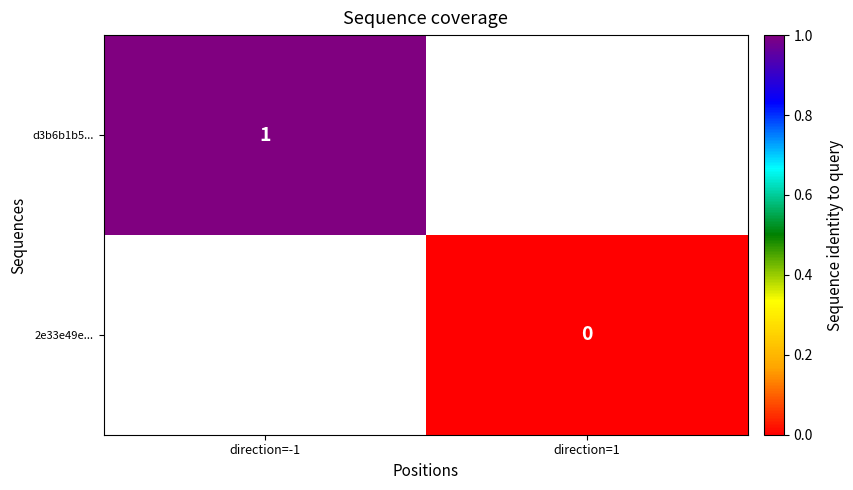

Is the value of d3b6b1b5... at direction=-1 greater than the value of 2e33e49e... at direction=1?

Yes